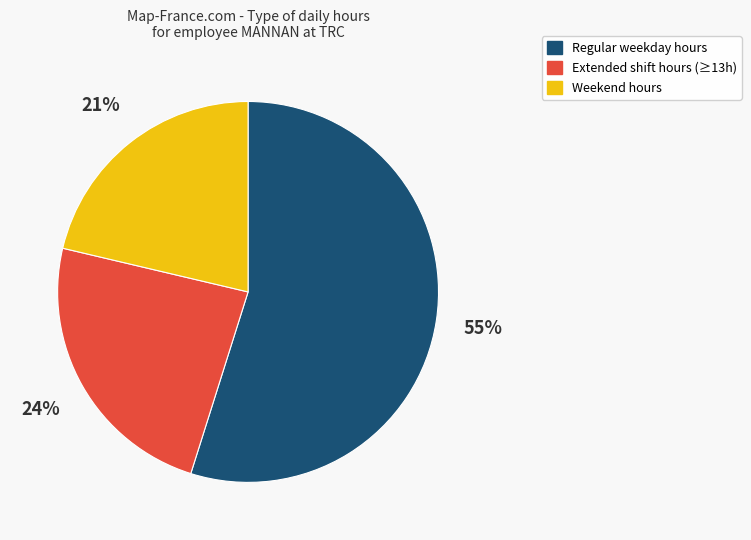

Combined, do Regular weekday hours and Extended shift hours (≥13h) account for over 50%?

Yes